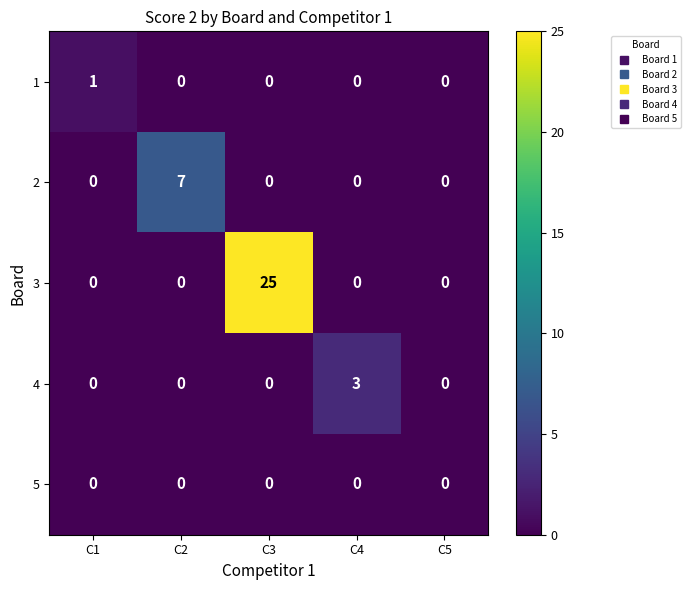

Which category has the highest value across all series?

C3